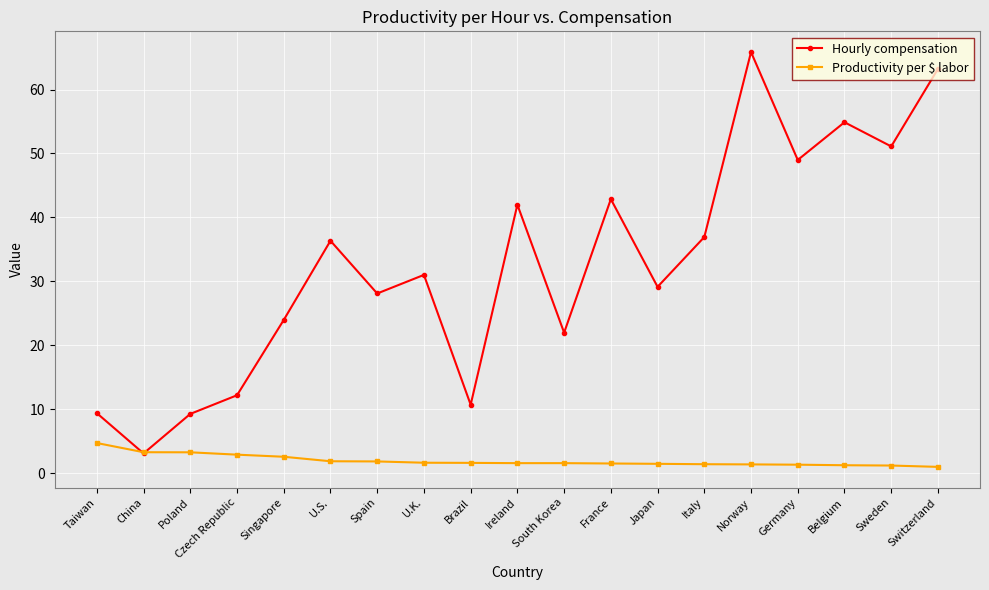

Between South Korea and Sweden, which series saw the biggest shift?

Hourly compensation